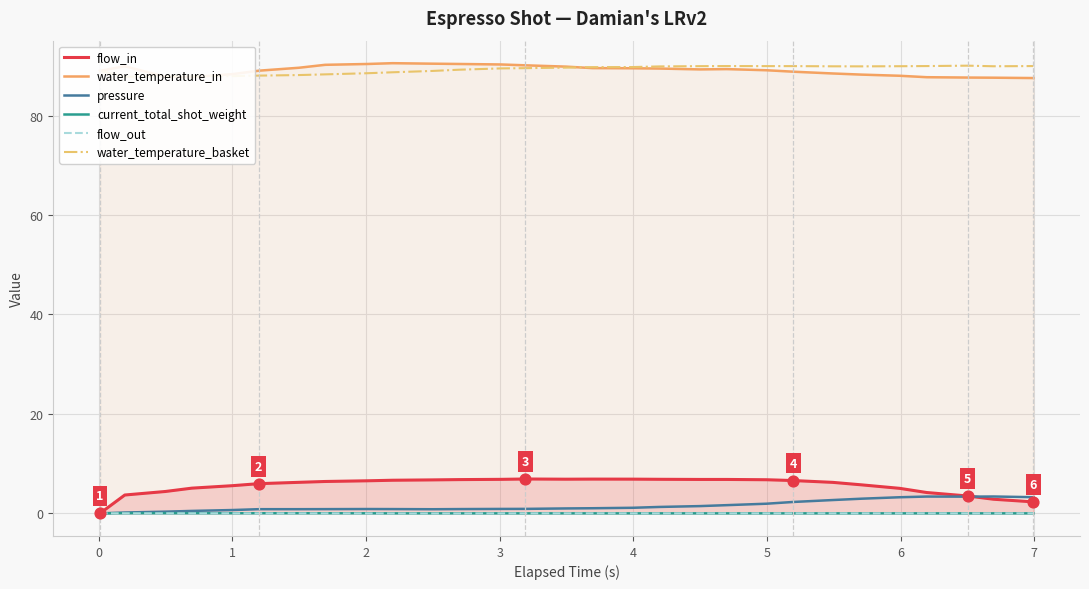

What are all the series names shown in the legend?

flow_in, water_temperature_in, pressure, current_total_shot_weight, flow_out, water_temperature_basket